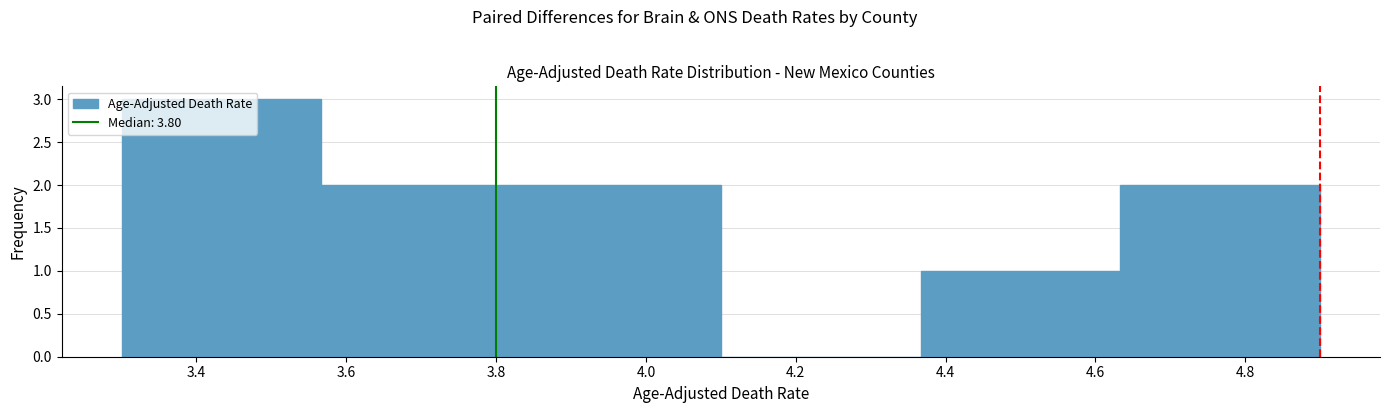

How tall is the bar that spans 3.84 to 4.10 on the x-axis? Neither the bar edges nor the heights are printed on the chart, so give them approximately, as read against the axes.

2